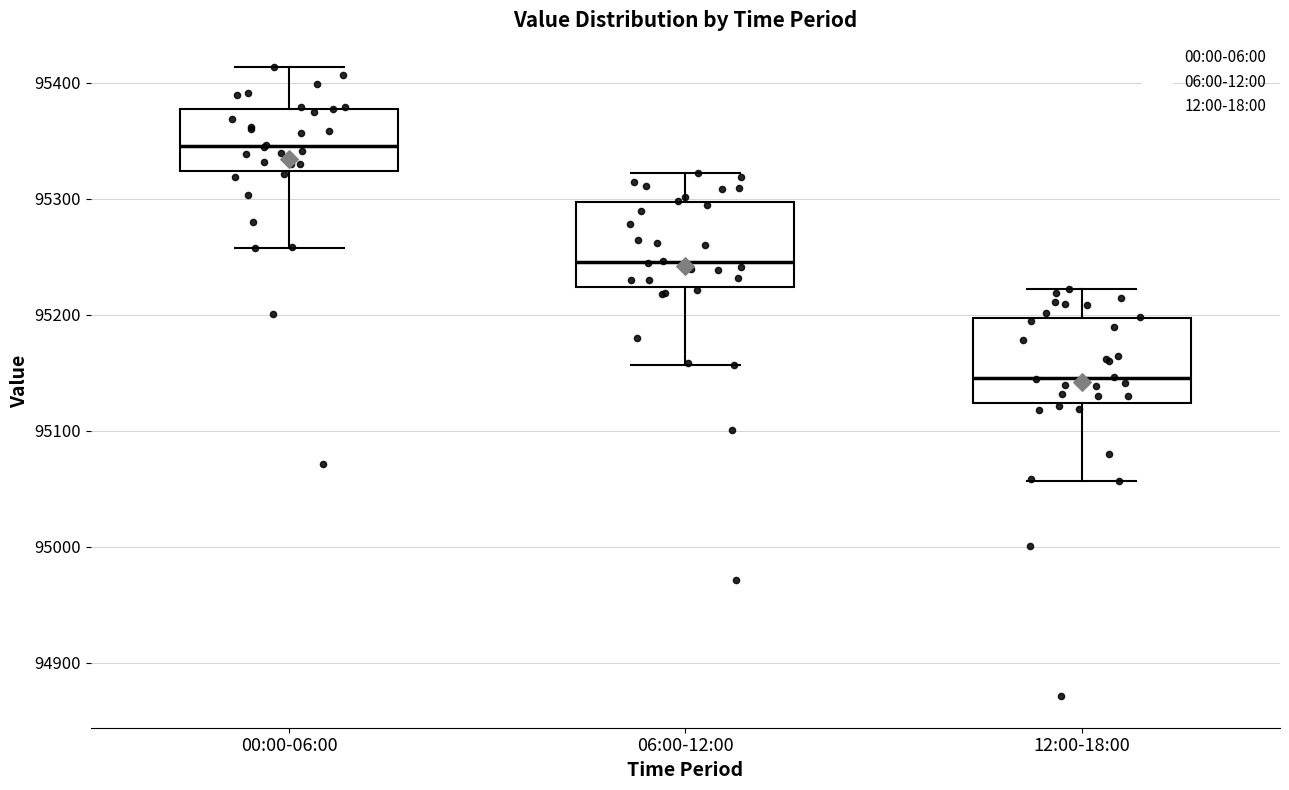

Where does the upper whisker of the box for 12:00-18:00 end on the y-axis? The values are not printed on the chart, so give them approximately, as read against the axis.

95220